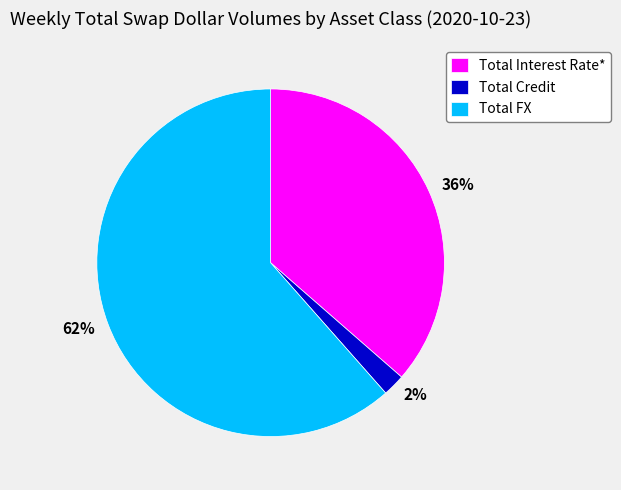

Is there any slice that represents more than half of the pie?

Yes